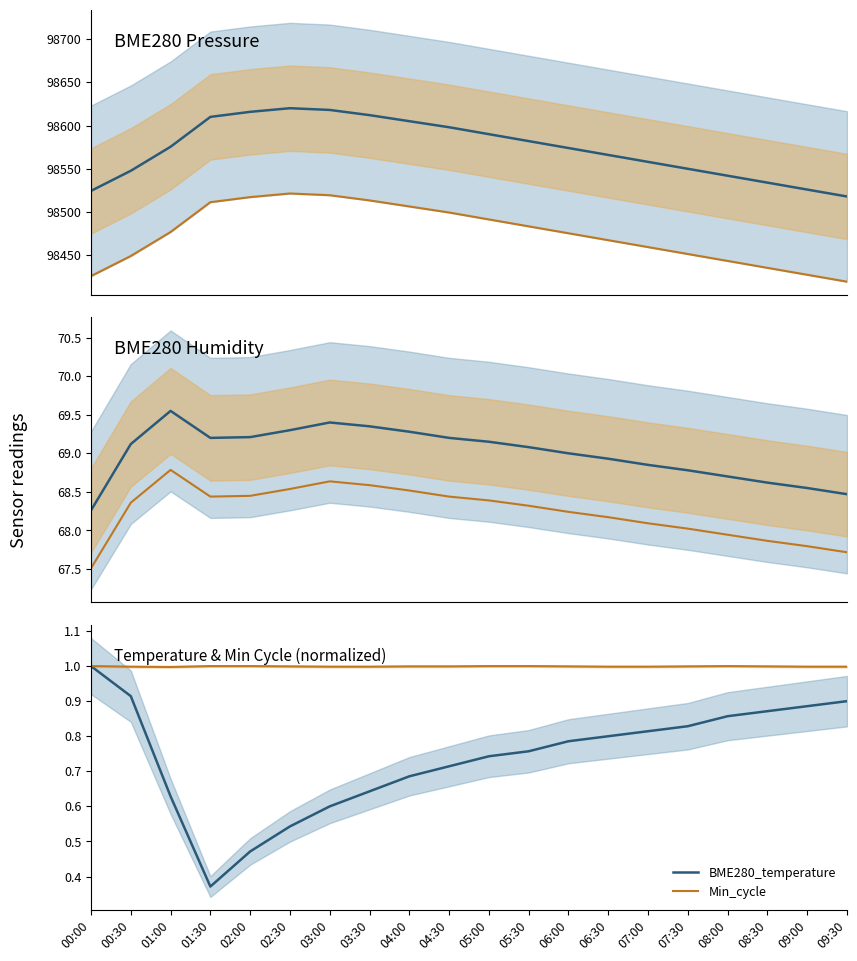

Reading left to right, extract all data points from this chart.

BME280_pressure: 00:00=98524.5	00:30=98547.7	01:00=98575.4	01:30=98609.9	02:00=98615.8	02:30=98620.0	03:00=98618.0	03:30=98612.0	04:00=98605.0	04:30=98598.0	05:00=98590.0	05:30=98582.0	06:00=98574.0	06:30=98566.0	07:00=98558.0	07:30=98550.0	08:00=98542.0	08:30=98534.0	09:00=98526.0	09:30=98518.0
Pressure lower: 00:00=98426.0	00:30=98449.3	01:00=98477.0	01:30=98511.4	02:00=98517.3	02:30=98521.5	03:00=98519.5	03:30=98513.5	04:00=98506.5	04:30=98499.5	05:00=98491.5	05:30=98483.5	06:00=98475.5	06:30=98467.5	07:00=98459.5	07:30=98451.5	08:00=98443.6	08:30=98435.6	09:00=98427.6	09:30=98419.6
BME280_humidity: 00:00=68.3	00:30=69.1	01:00=69.5	01:30=69.2	02:00=69.2	02:30=69.3	03:00=69.4	03:30=69.3	04:00=69.3	04:30=69.2	05:00=69.2	05:30=69.1	06:00=69.0	06:30=68.9	07:00=68.8	07:30=68.8	08:00=68.7	08:30=68.6	09:00=68.5	09:30=68.5
Humidity lower: 00:00=67.5	00:30=68.4	01:00=68.8	01:30=68.4	02:00=68.4	02:30=68.5	03:00=68.6	03:30=68.6	04:00=68.5	04:30=68.4	05:00=68.4	05:30=68.3	06:00=68.2	06:30=68.2	07:00=68.1	07:30=68.0	08:00=67.9	08:30=67.9	09:00=67.8	09:30=67.7
BME280_temperature: 00:00=1.0	00:30=0.9	01:00=0.6	01:30=0.4	02:00=0.5	02:30=0.5	03:00=0.6	03:30=0.6	04:00=0.7	04:30=0.7	05:00=0.7	05:30=0.8	06:00=0.8	06:30=0.8	07:00=0.8	07:30=0.8	08:00=0.9	08:30=0.9	09:00=0.9	09:30=0.9
Min_cycle: 00:00=1.0	00:30=1.0	01:00=1.0	01:30=1.0	02:00=1.0	02:30=1.0	03:00=1.0	03:30=1.0	04:00=1.0	04:30=1.0	05:00=1.0	05:30=1.0	06:00=1.0	06:30=1.0	07:00=1.0	07:30=1.0	08:00=1.0	08:30=1.0	09:00=1.0	09:30=1.0